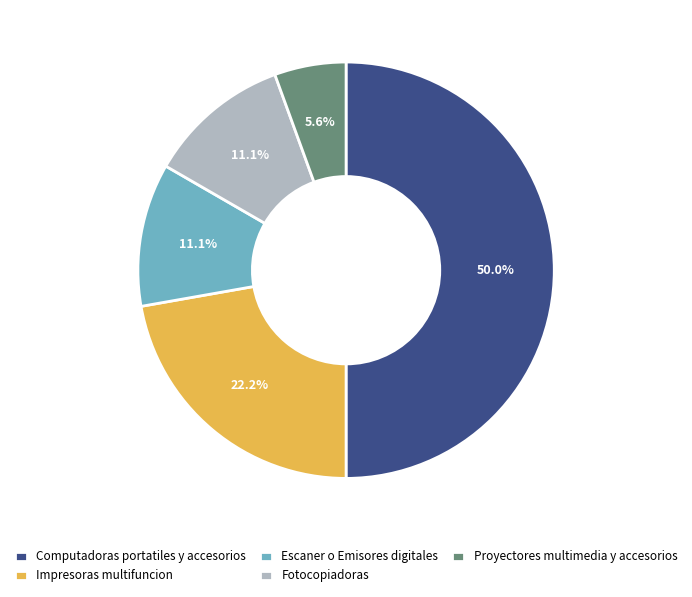

Does Proyectores multimedia y accesorios represent more than half of the total?

No